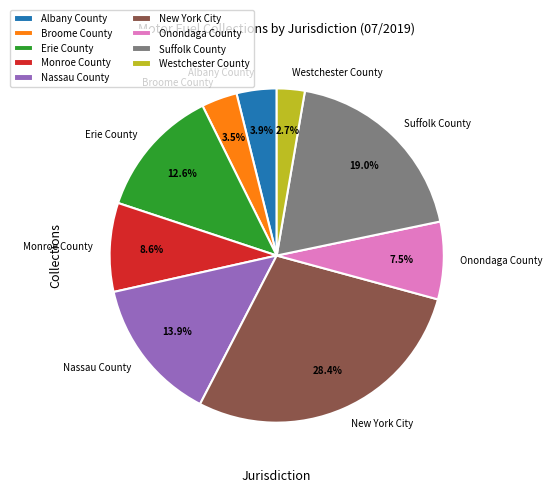

To the nearest percent, what is the average slice percentage?

11%